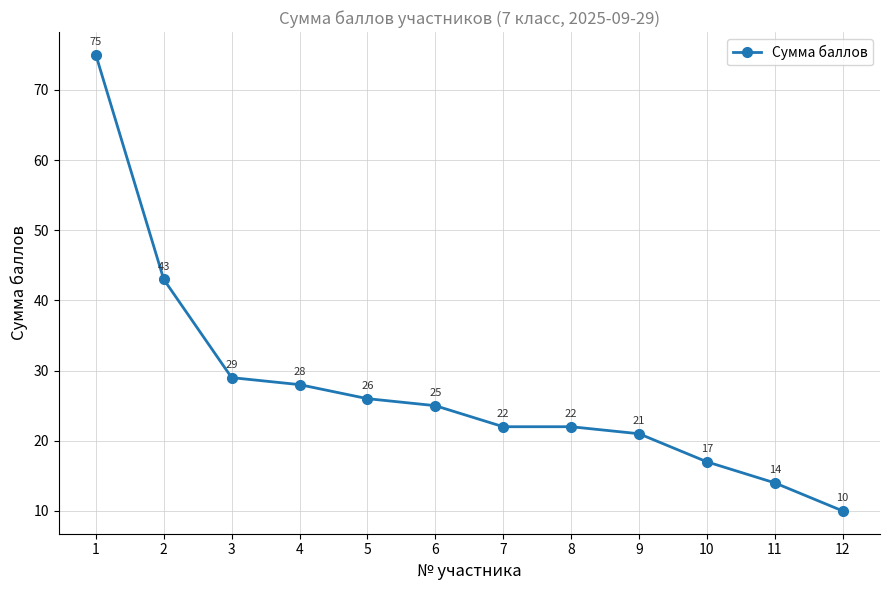

What is the average value?

28